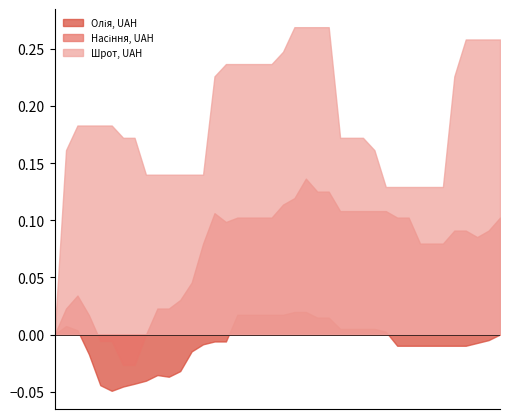

What are all the series names shown in the legend?

Олія, UAH, Насіння, UAH, Шрот, UAH